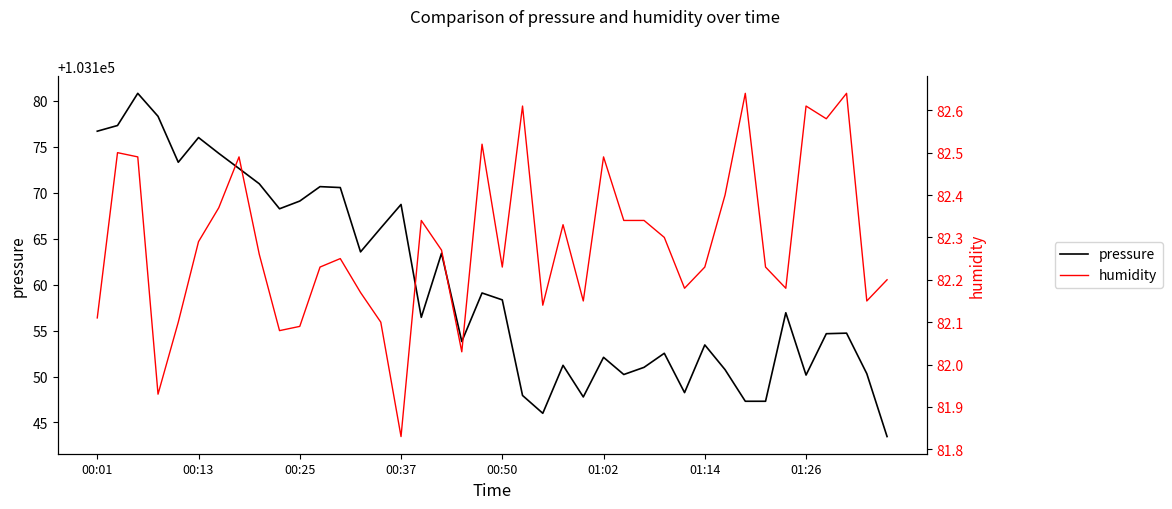

Where is humidity nearest to the value 82?

18